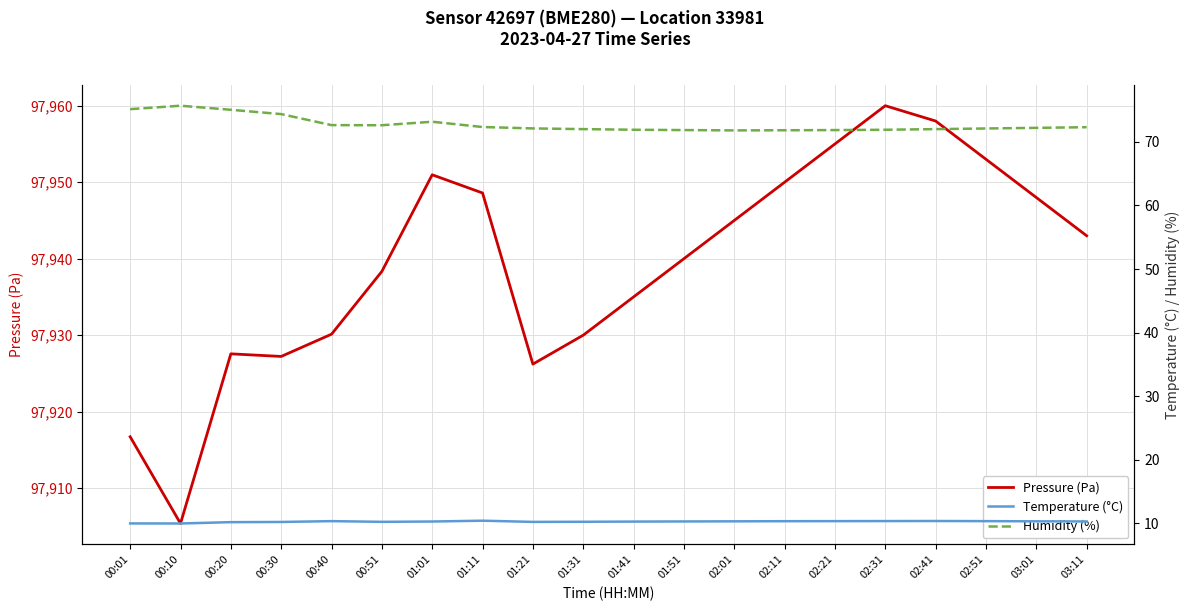

At which category is the sum across all series the highest?

02:31